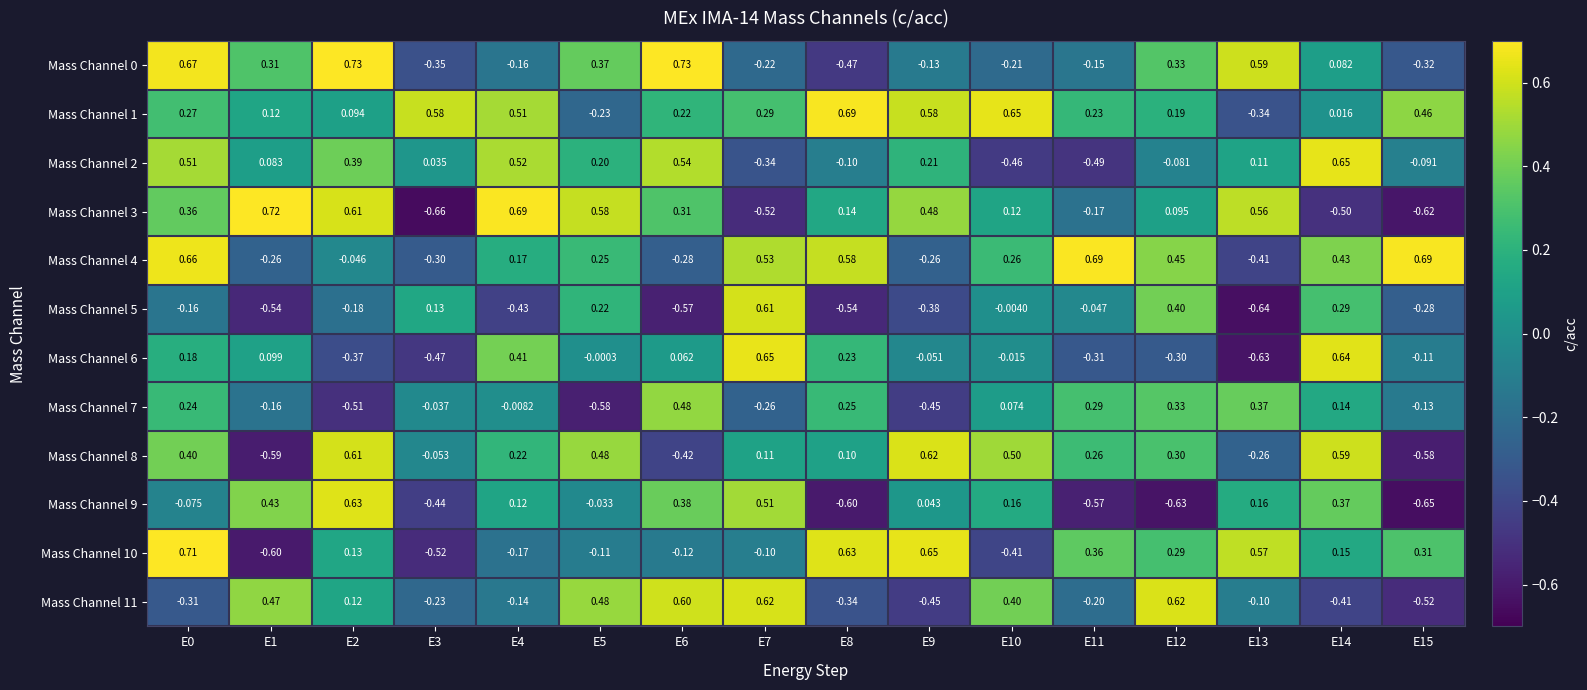

How many categories are shown in the chart?

16